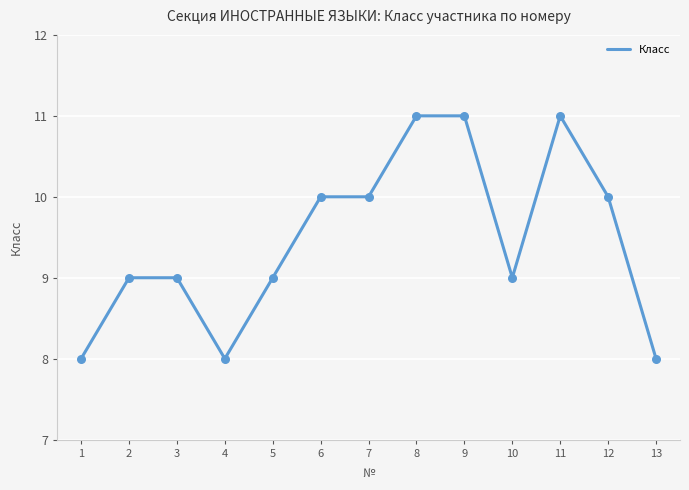

What is the ratio of the value at 11 to the value at 5?

1.2